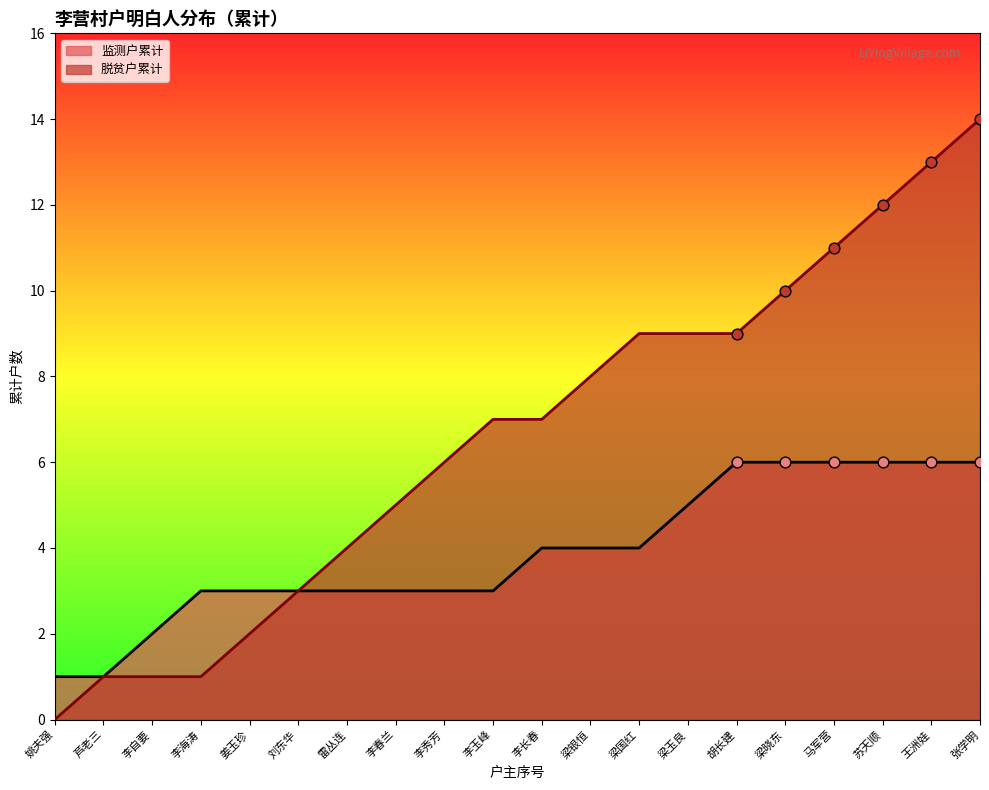

What is the change in value from 李长春 to 梁玉良?

+2